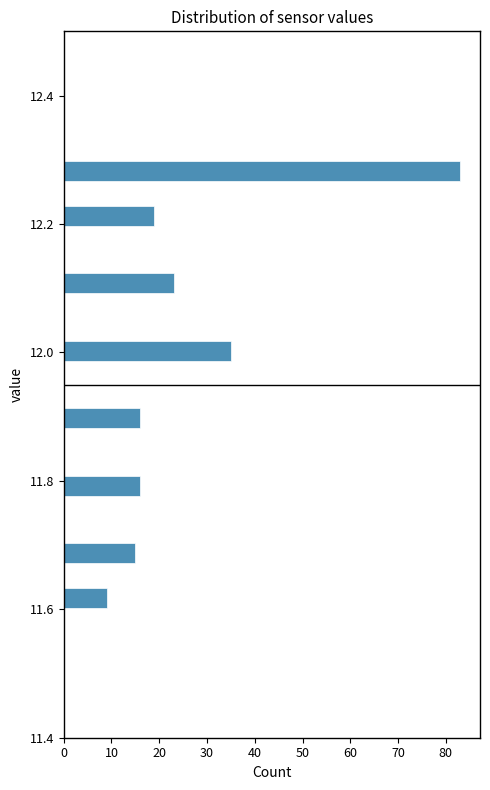

Read against the y-axis, roughly where is the centre of the longest bar?

12.28